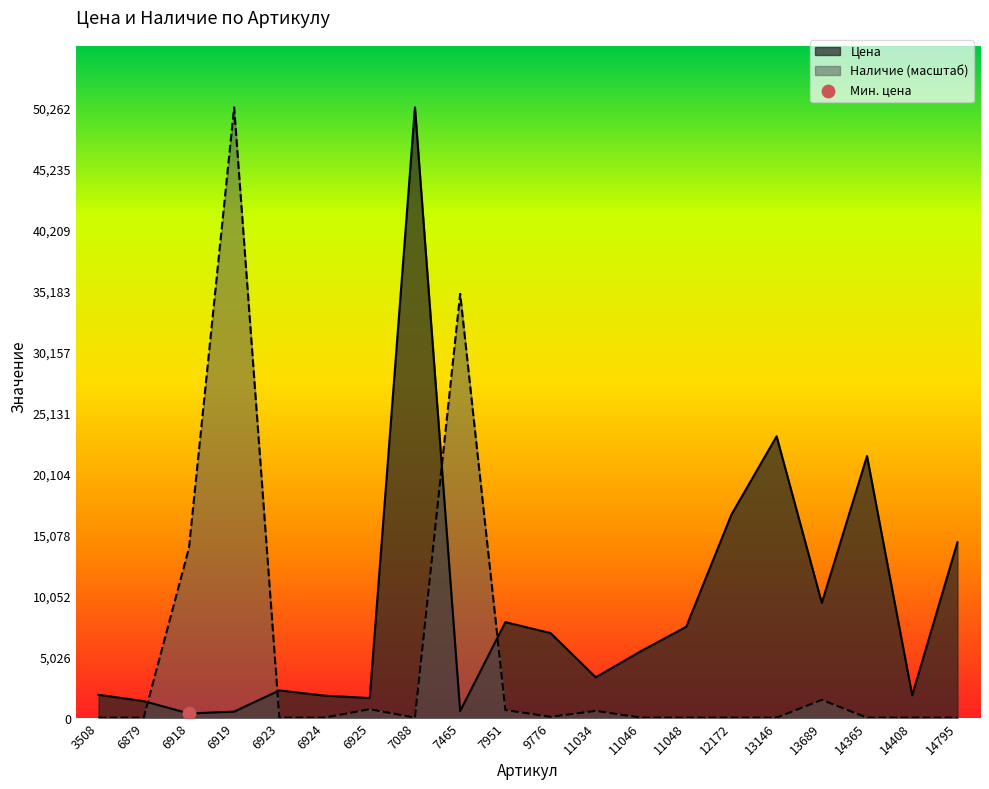

Which series has the largest total across all categories?

Цена